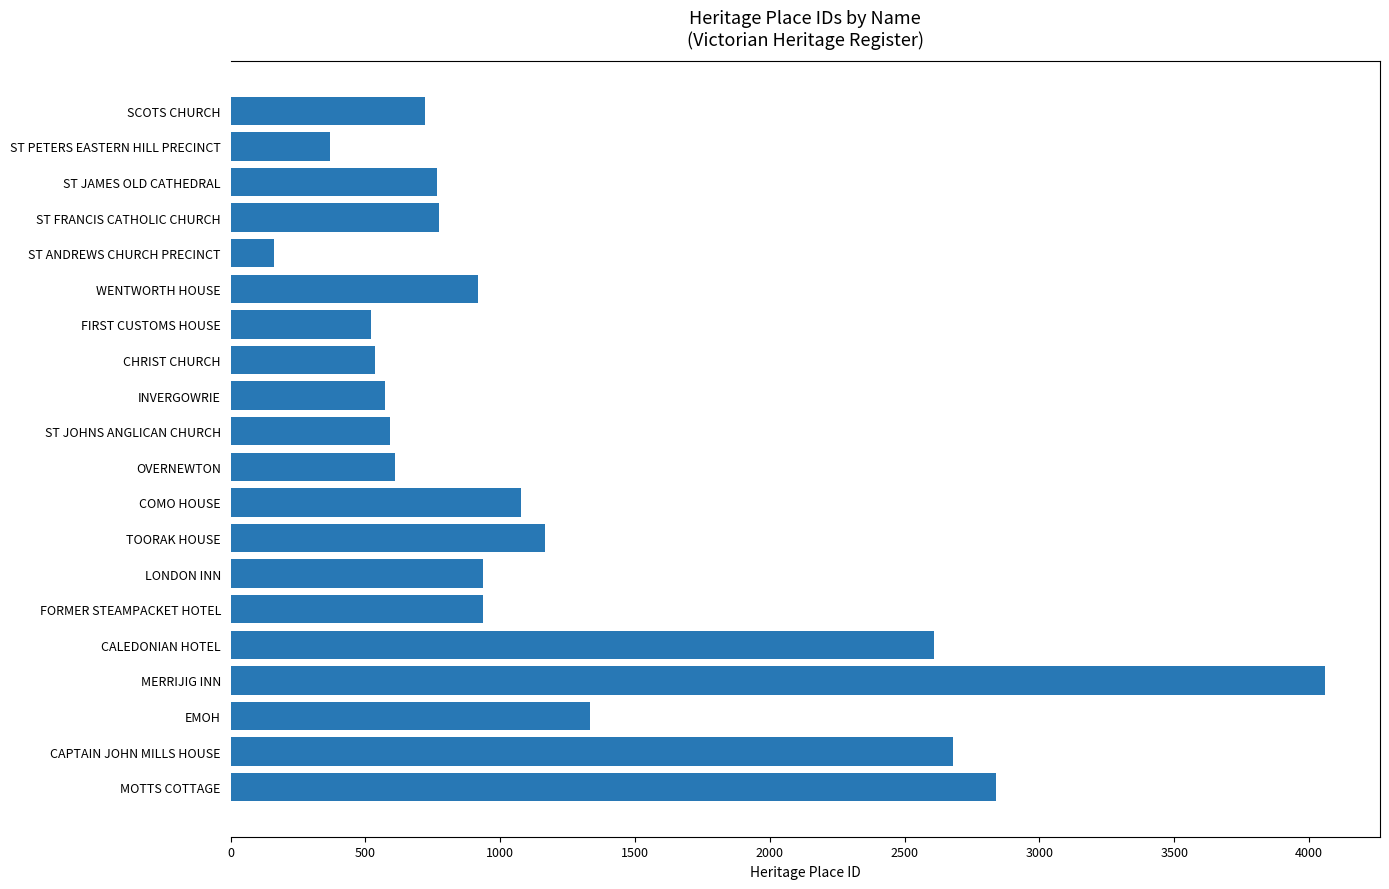

What is the label of the 13th bar from the top?

TOORAK HOUSE